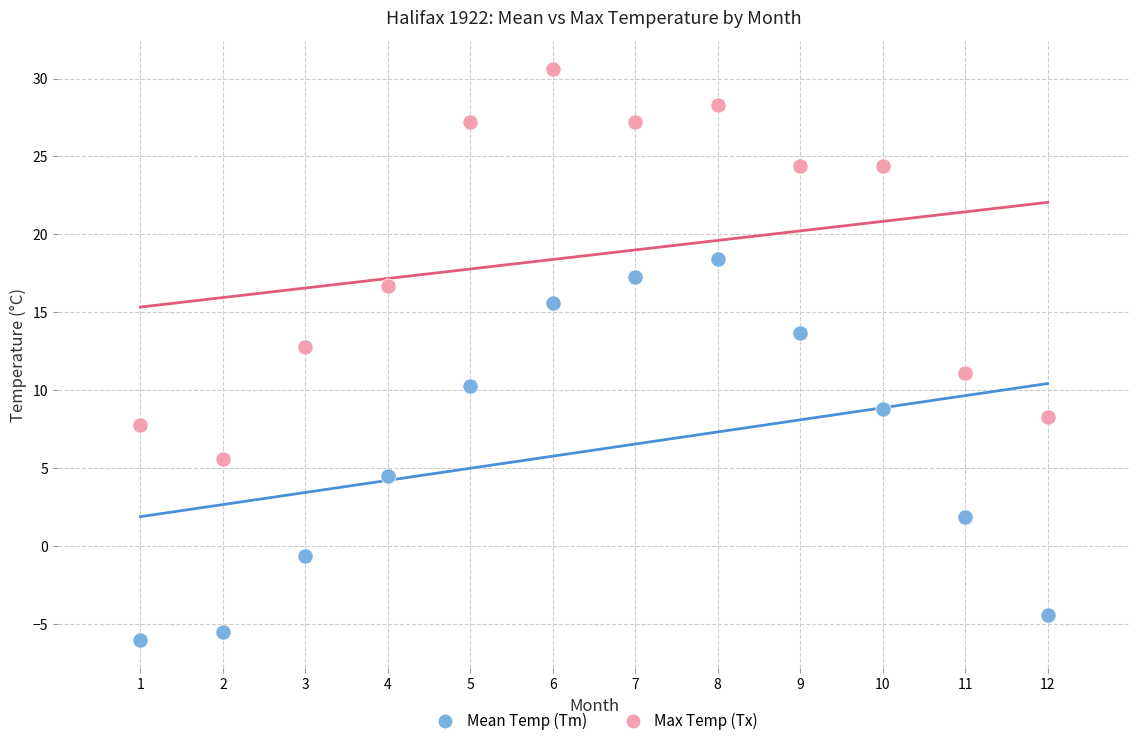

Across all data points, what is the range of X values (max minus min)?

11.0